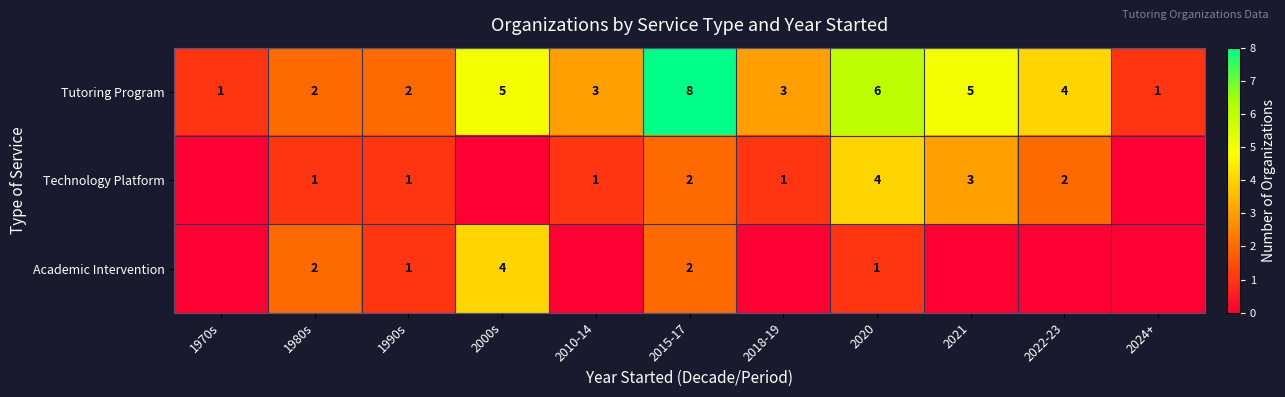

Between 2021 and 2015-17, which is larger?

2015-17